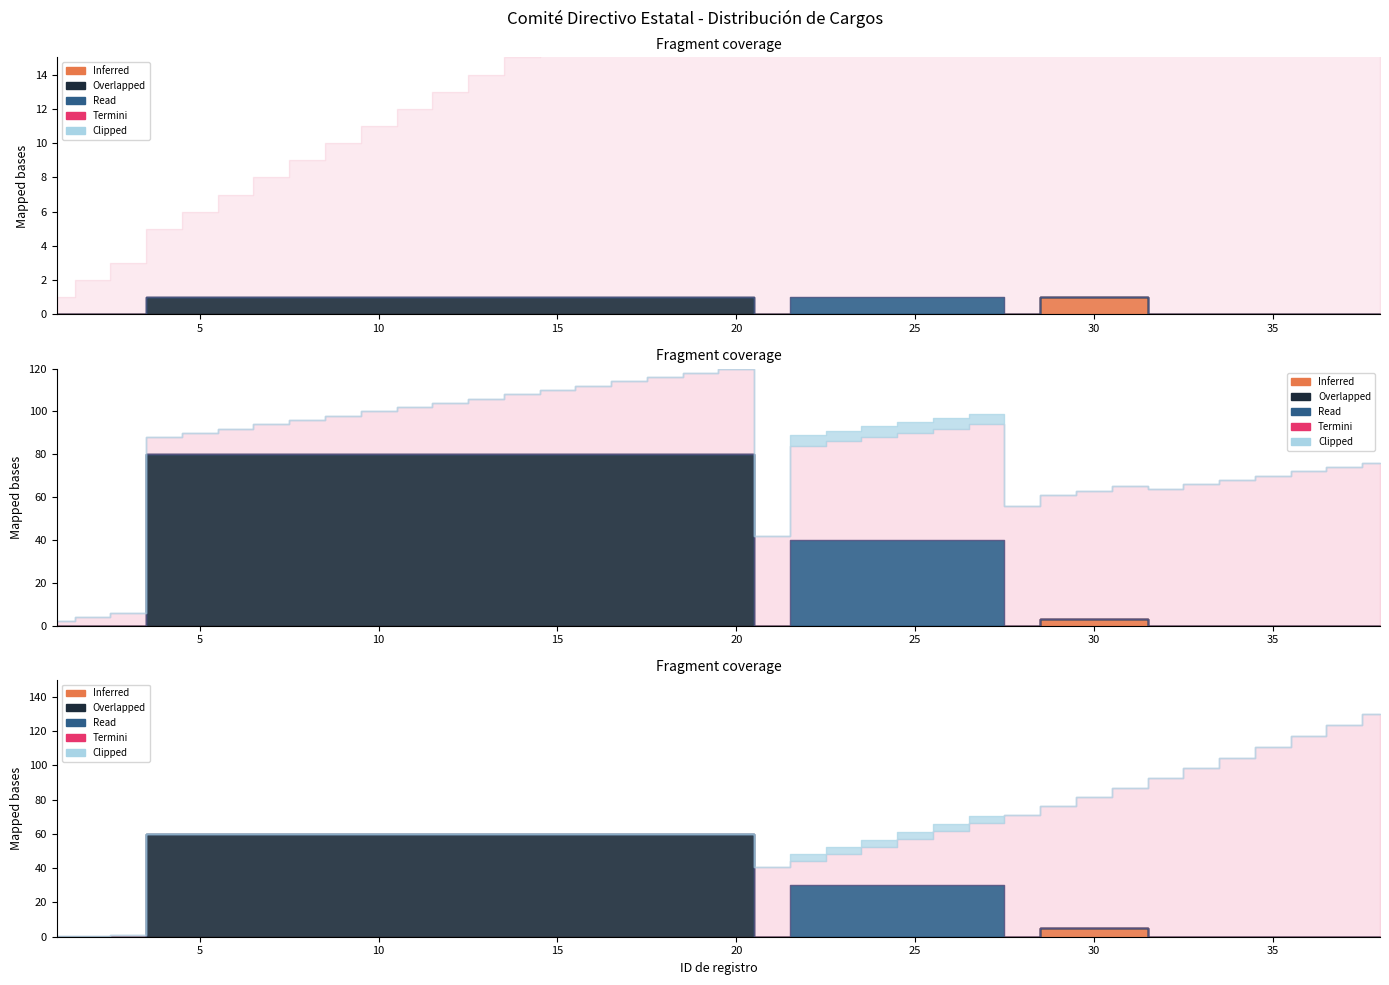

How many distinct data groups are displayed?

5